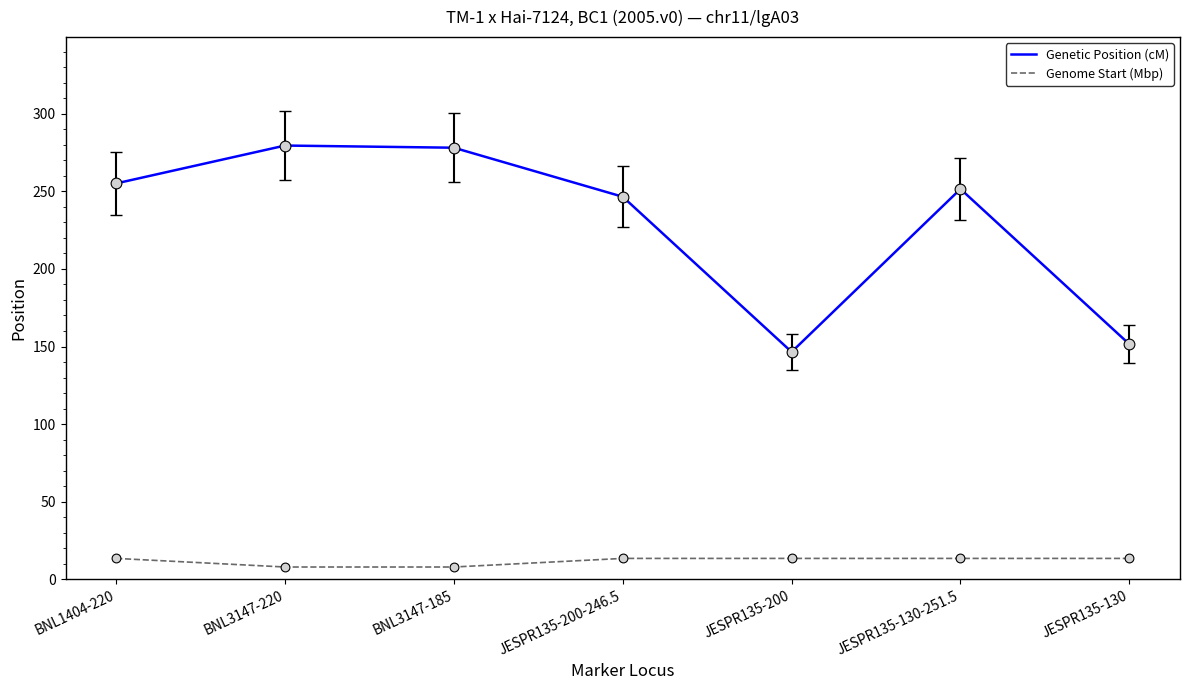

What are all the series names shown in the legend?

Genetic Position (cM), Genome Start (Mbp)